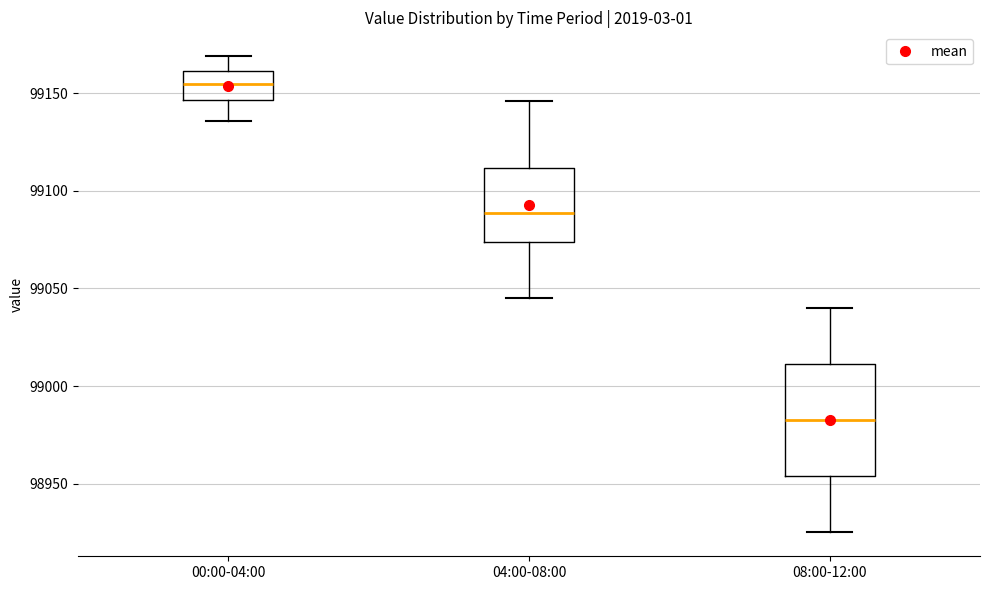

Comparing the boxes themselves (not the whiskers), which one is the tallest?

08:00-12:00